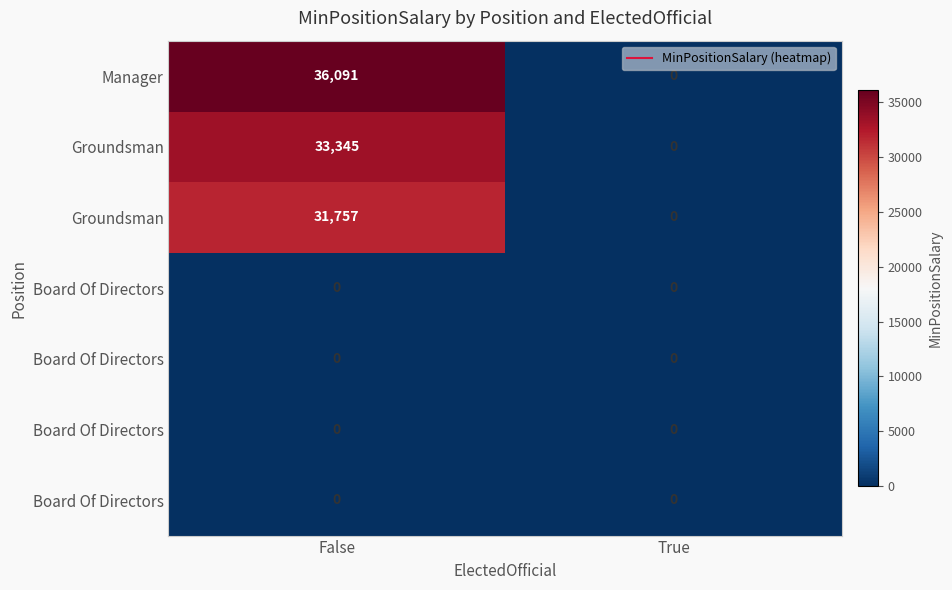

At which category is the sum across all series the highest?

False